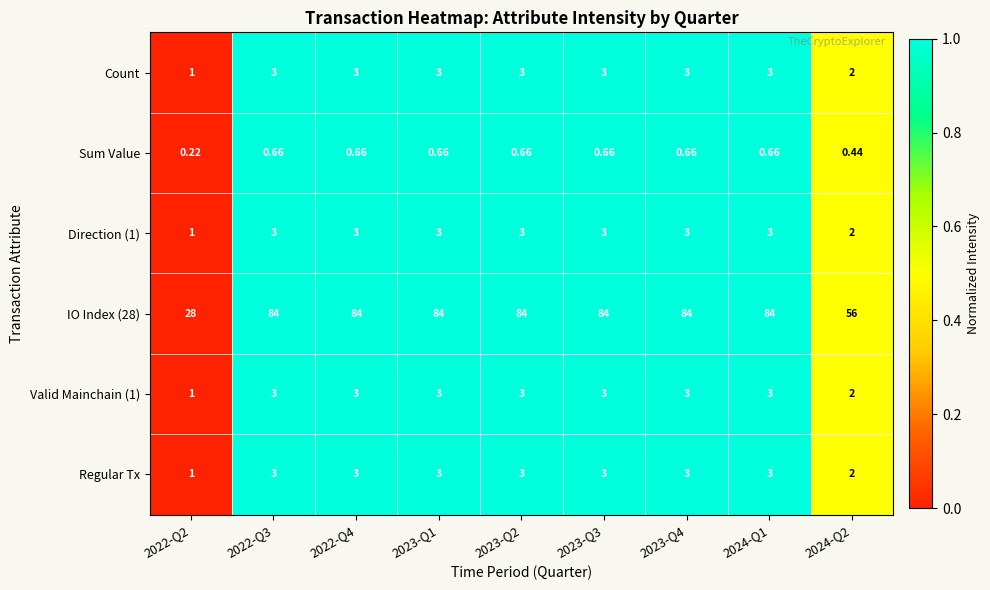

Is the value of Sum Value at 2024-Q2 greater than the value of Direction (1) at 2023-Q4?

No